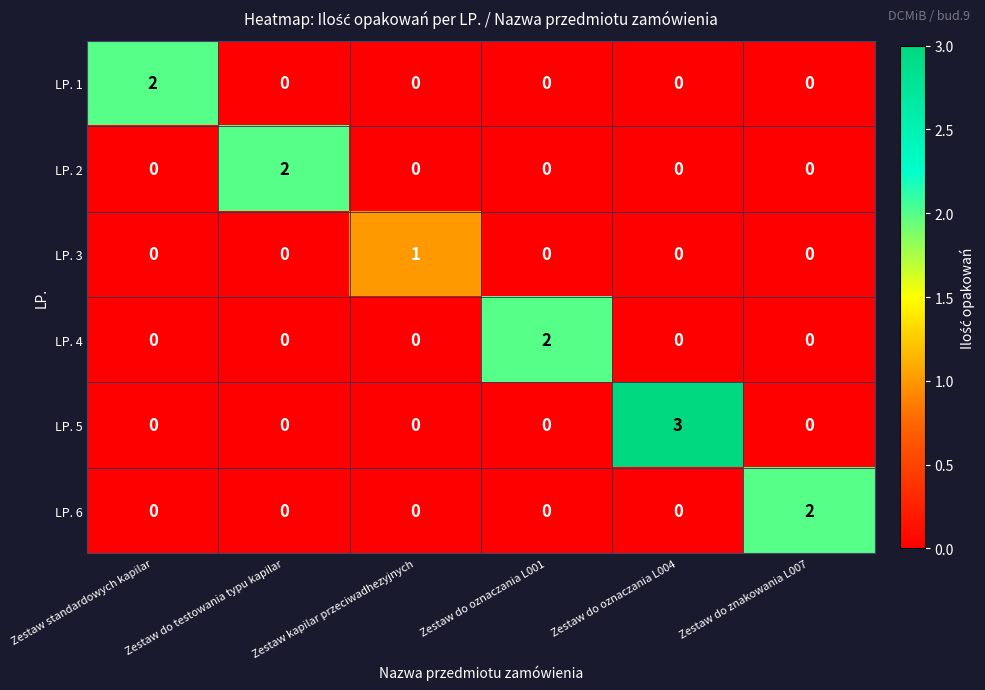

How many LP. 3 values are between 0 and 1?

6